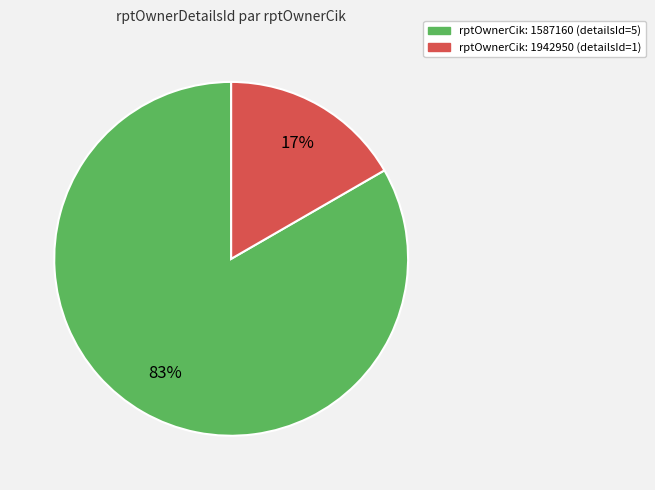

Rank the categories by value from lowest to highest.

rptOwnerCik: 1942950, rptOwnerCik: 1587160